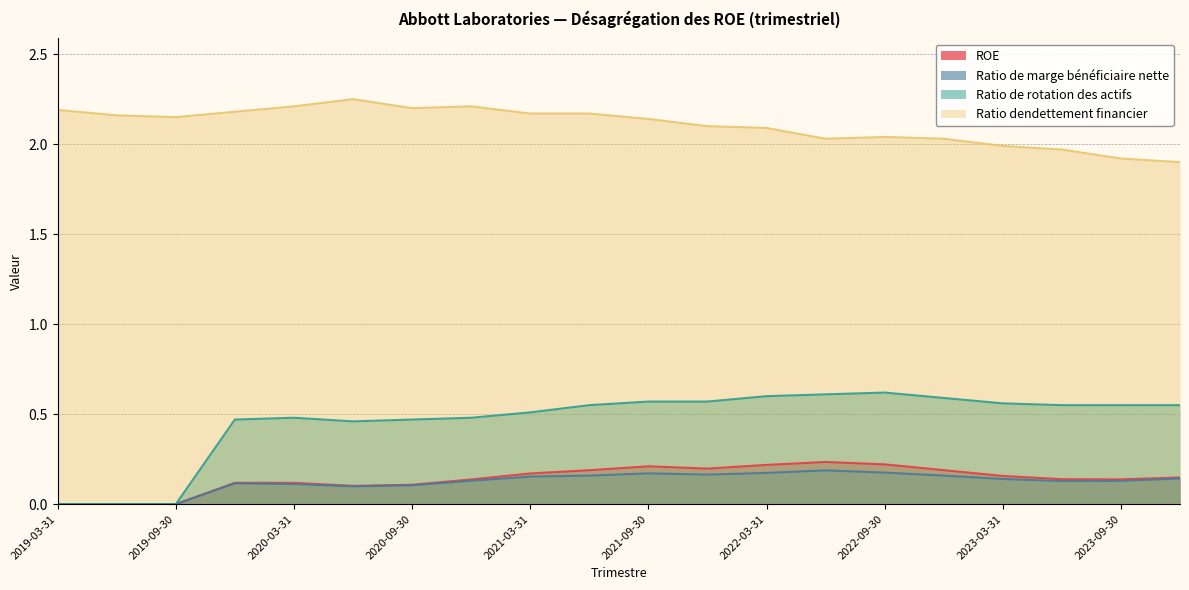

Where is Ratio de rotation des actifs nearest to the value 0?

2019-09-30